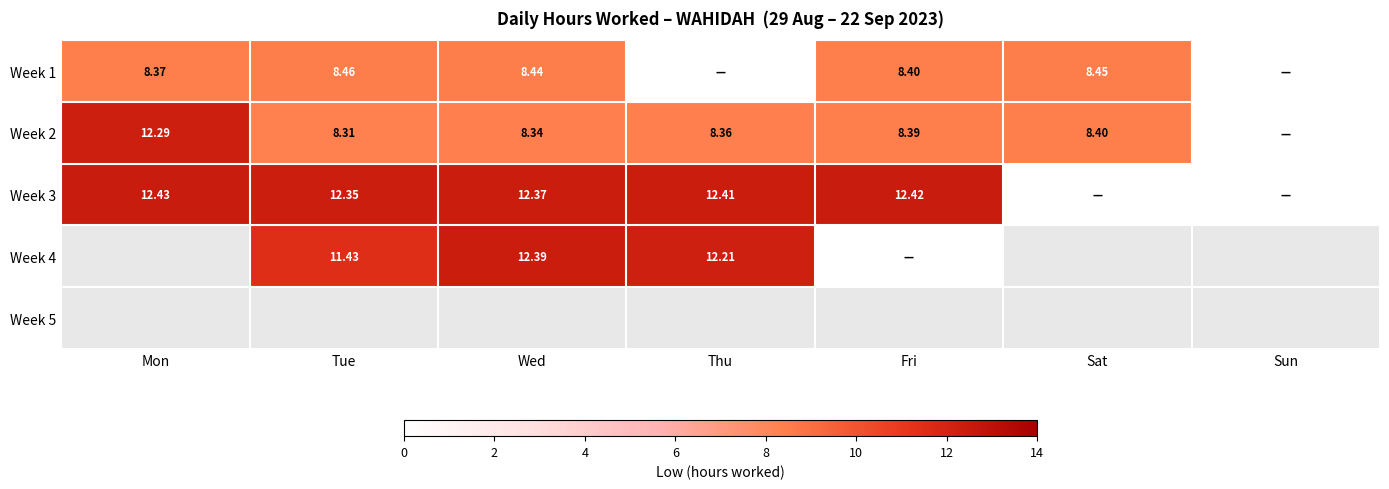

Is the value of Week 2 at Sat greater than the value of Week 1 at Mon?

Yes